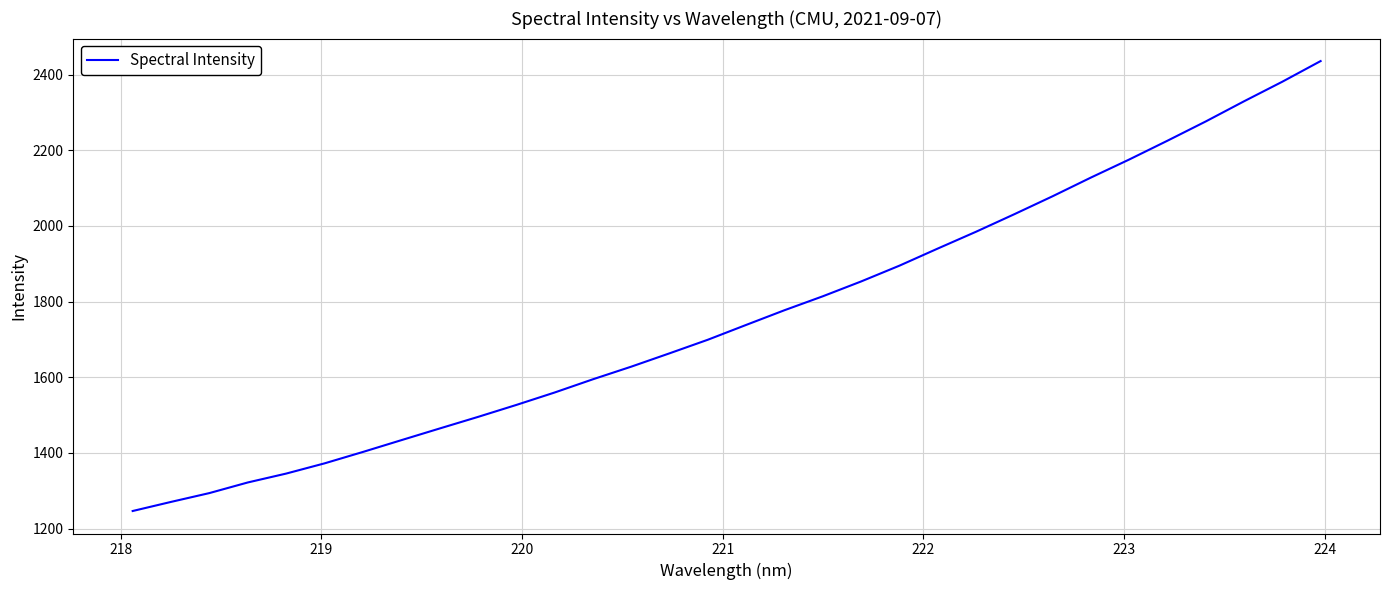

True or false: the data has more than 0 interior local peaks.

False